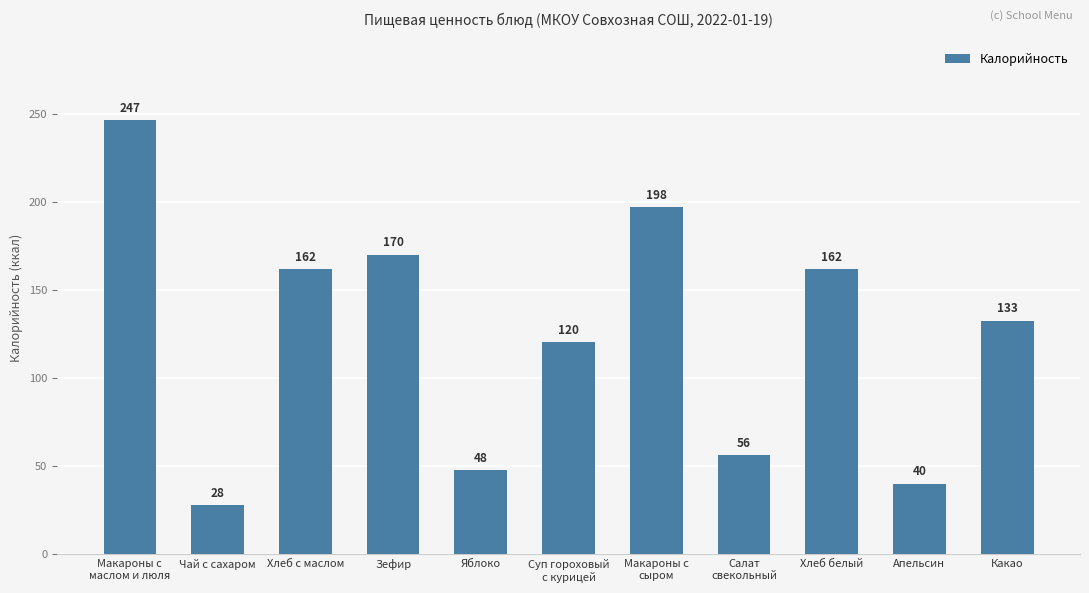

True or false: the data shows 79.7 at Салат
свекольный.

False